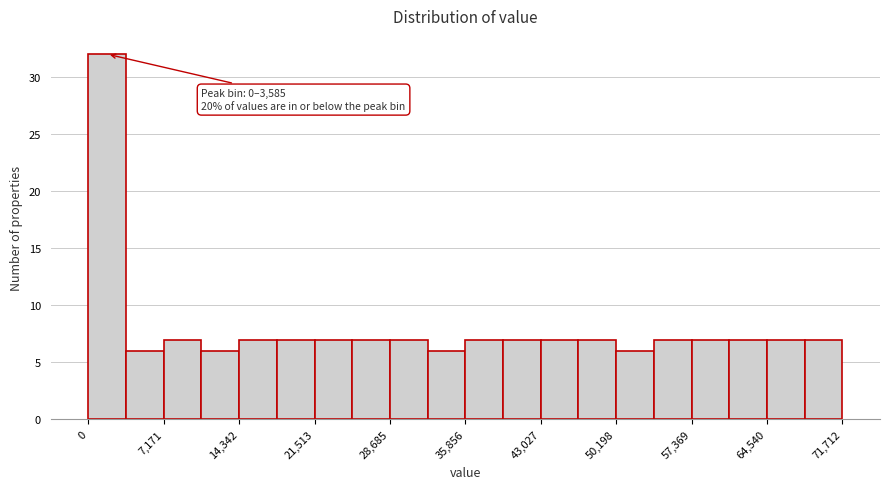

Read against the x-axis, roughly where is the centre of the tallest bar?

2000